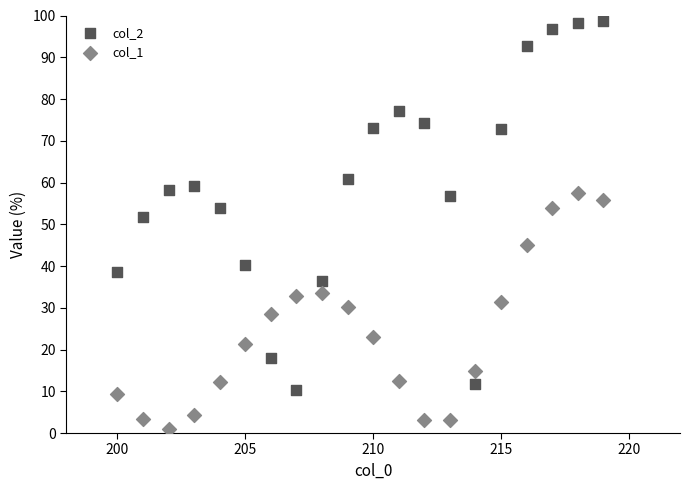

Which series contains the highest Y value?

col_2